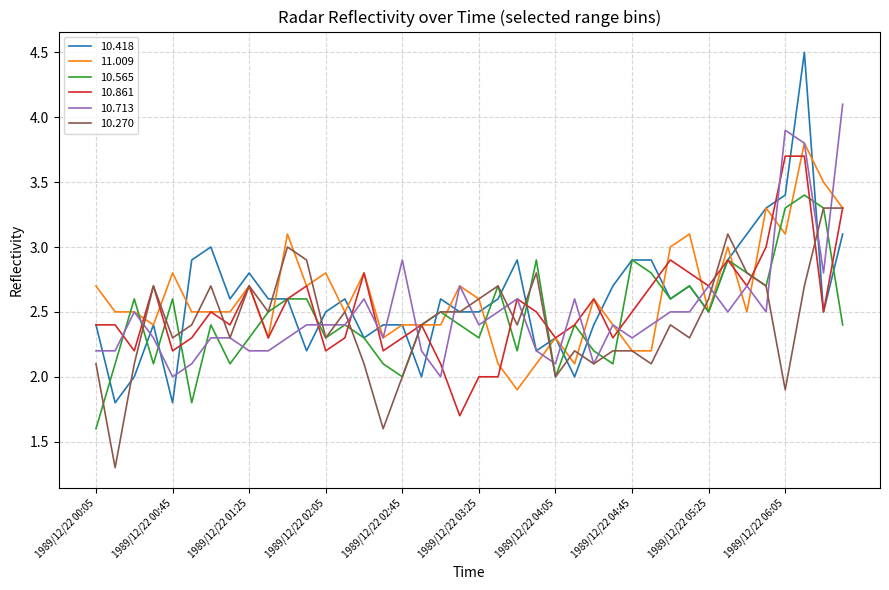

Rank the series by their maximum value, from highest to lowest.

10.418, 10.713, 11.009, 10.861, 10.565, 10.270